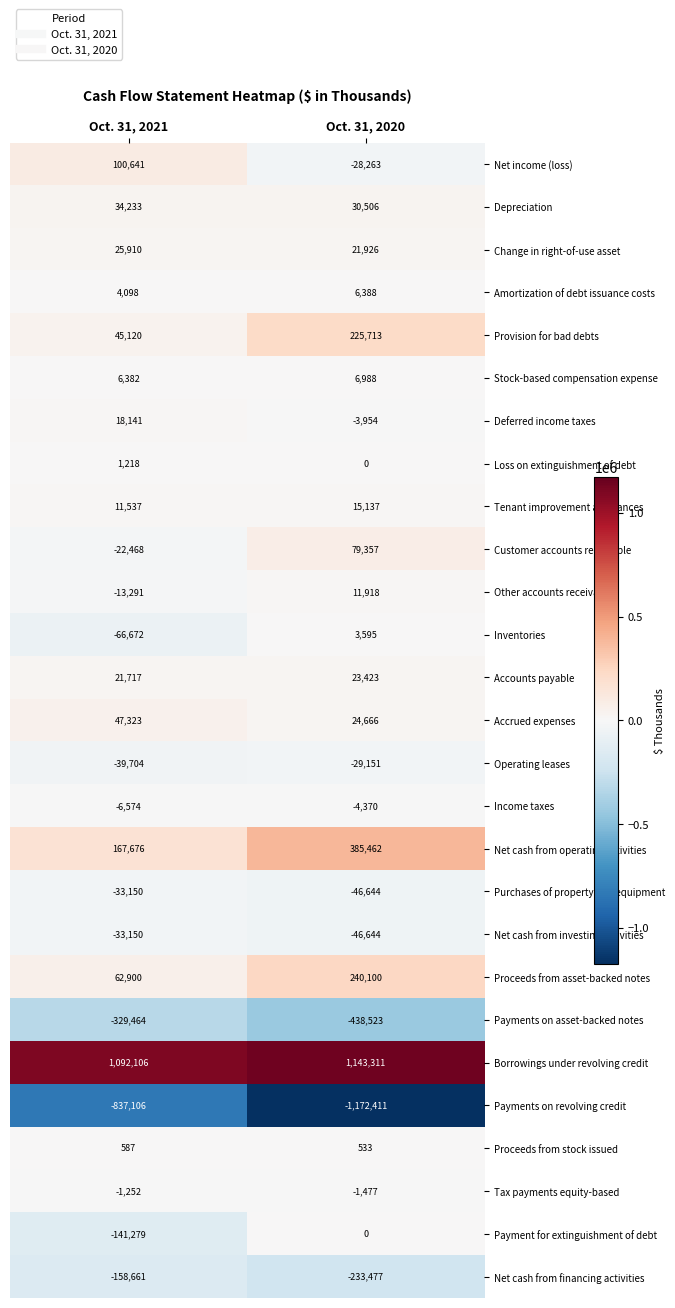

The value of Deferred income taxes at Oct. 31, 2020 is -3954. True or false?

True